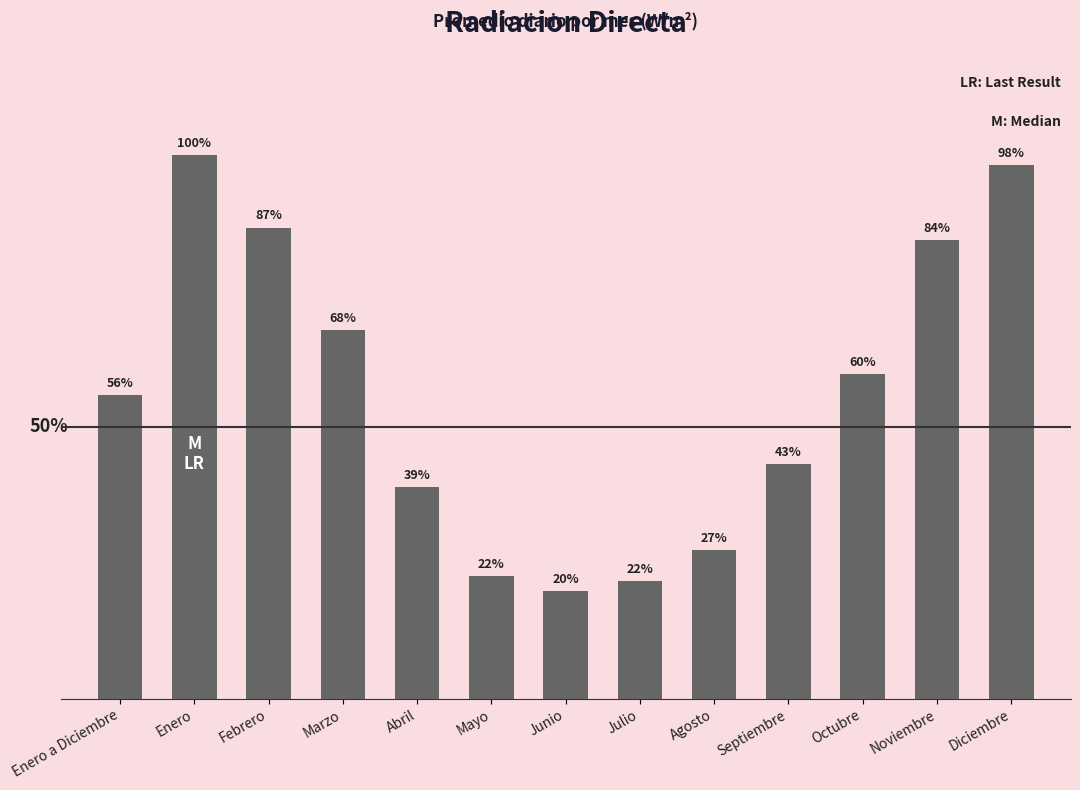

What is the change in value from Junio to Octubre?

+126.0